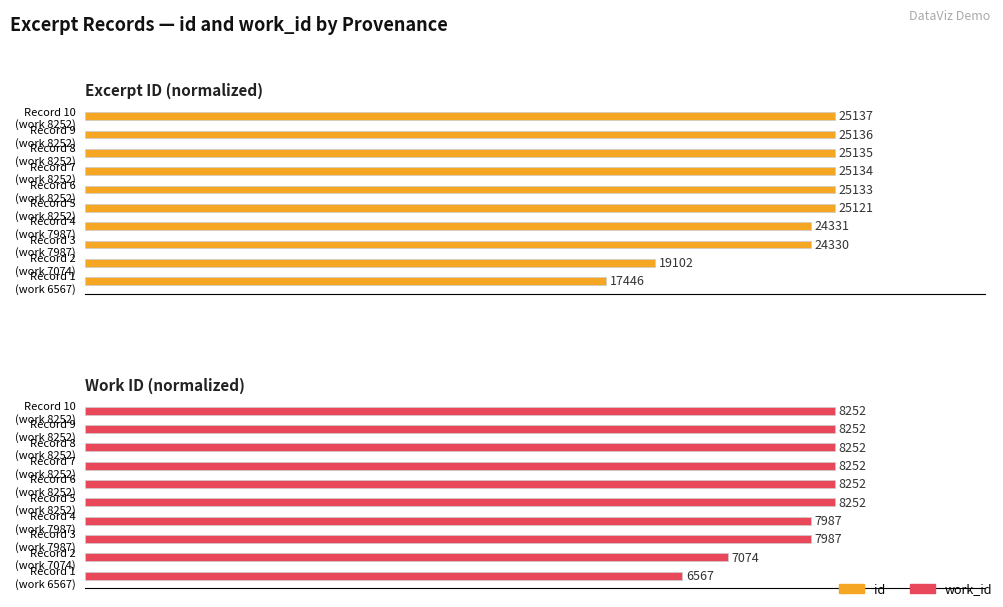

Reading left to right, extract all data points from this chart.

id: 69.4	76.0	96.8	96.8	99.9	100.0	100.0	100.0	100.0	100.0
work_id: 79.6	85.7	96.8	96.8	100.0	100.0	100.0	100.0	100.0	100.0